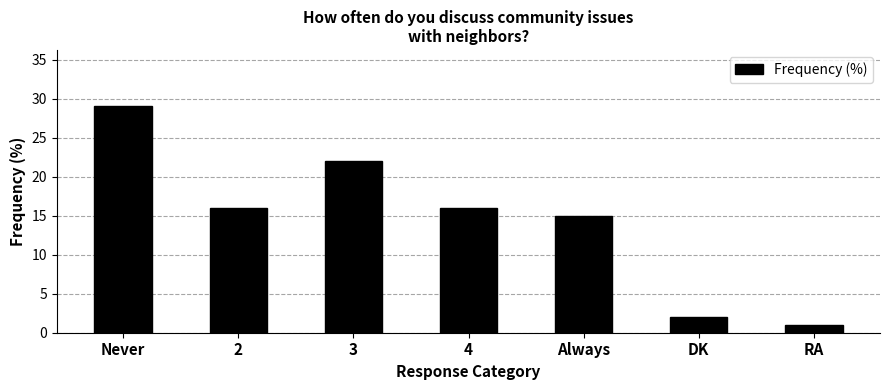

Which has a higher value, Never or 2?

Never